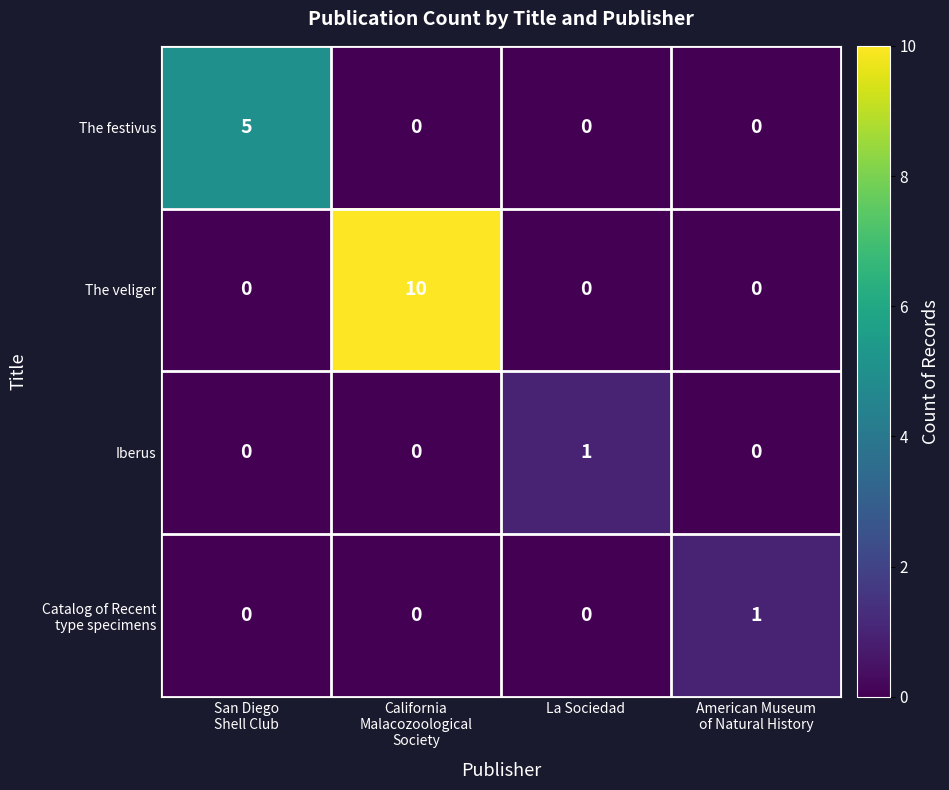

Which series has the largest total across all categories?

The veliger